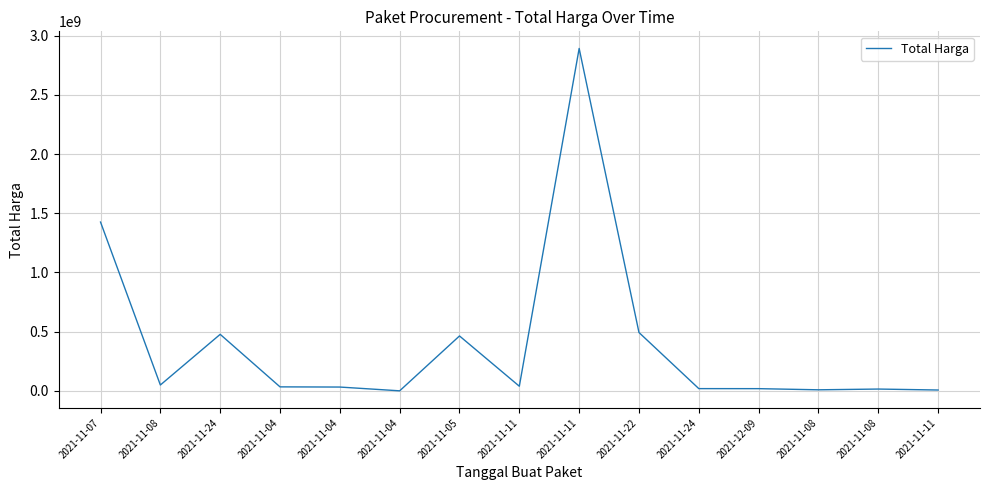

How many categories are shown in the chart?

15